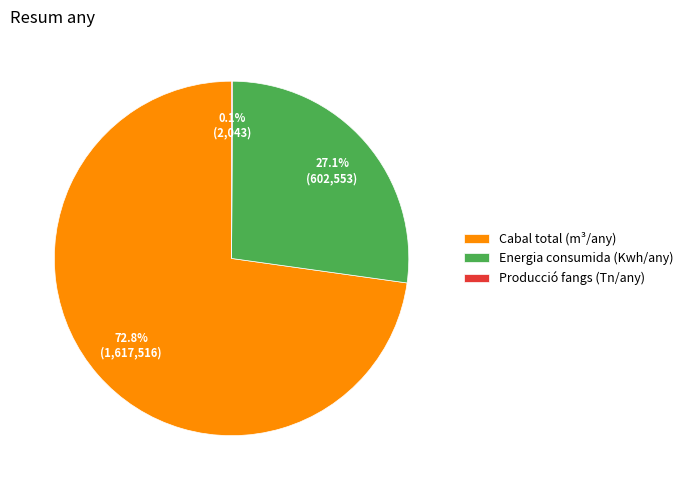

To the nearest percent, what is the average slice percentage?

33%